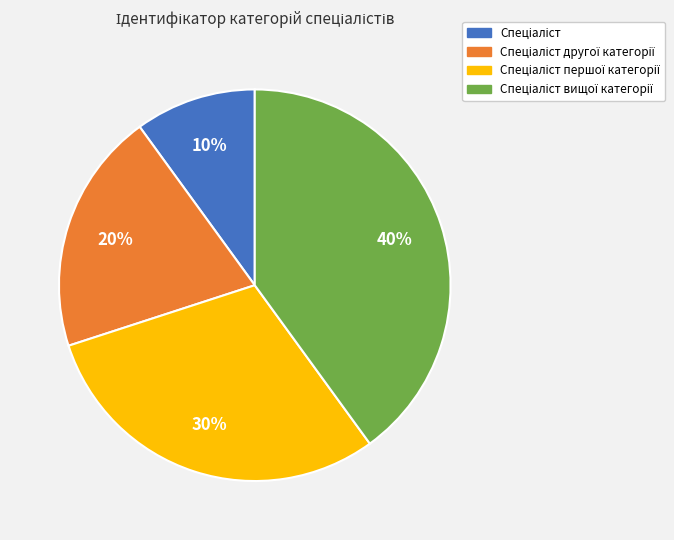

Is there a majority slice in this chart?

No